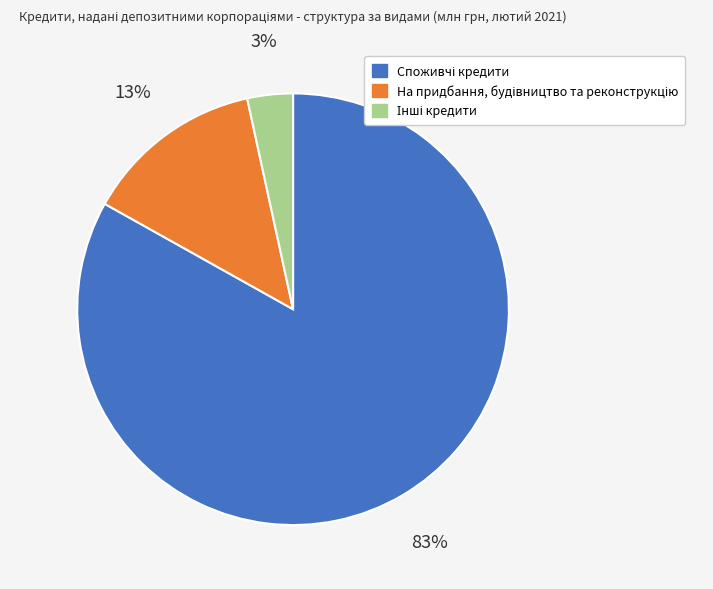

To the nearest percent, what is the average slice percentage?

33%